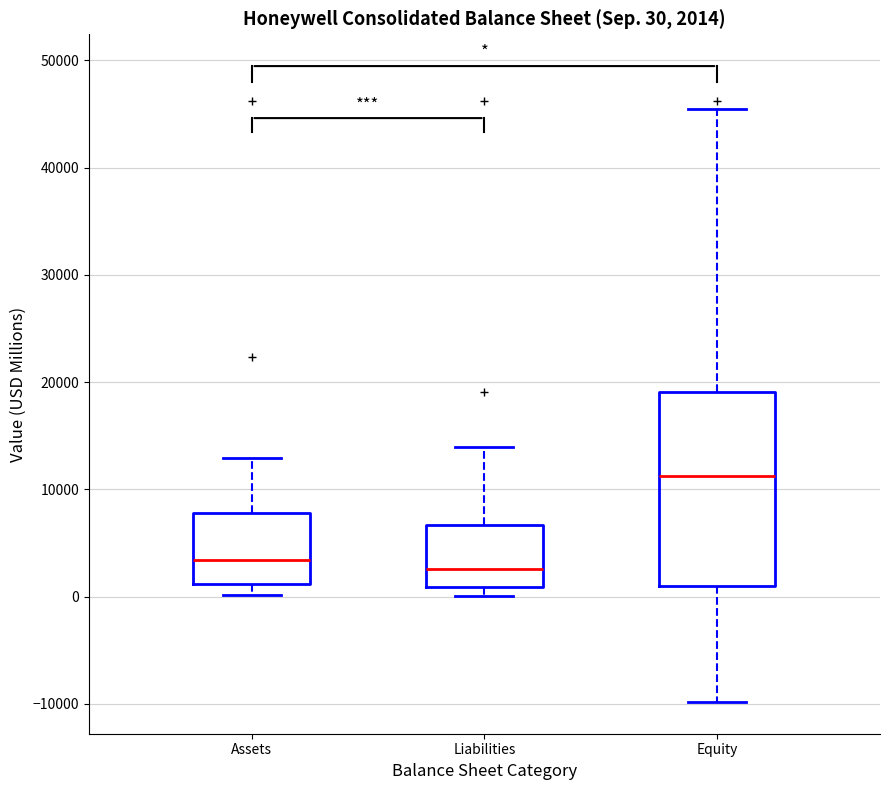

Which box is the tallest, from its lower edge to its upper edge?

Equity